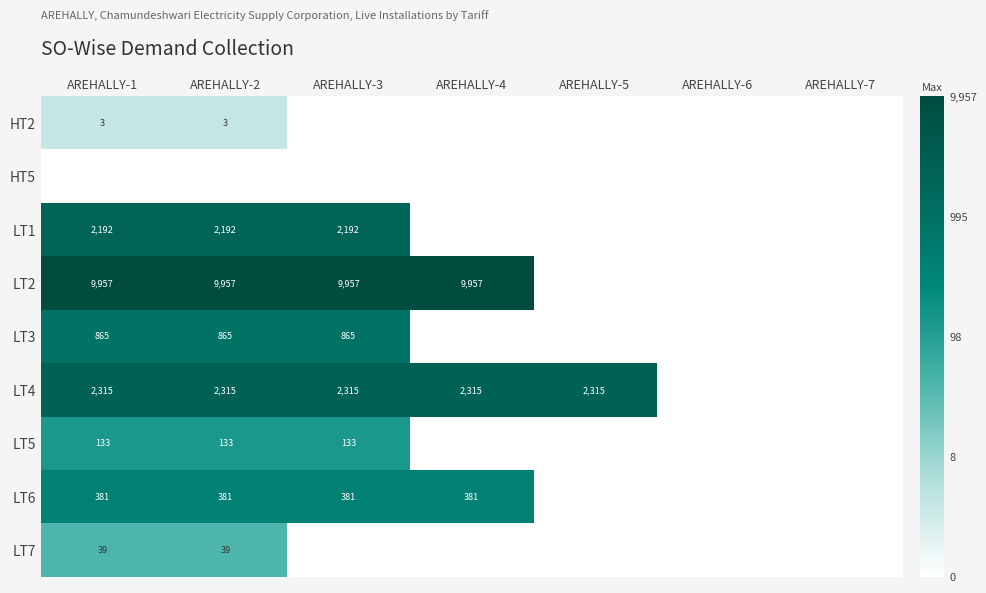

The LT1 series shows 957 at AREHALLY-3. True or false?

False